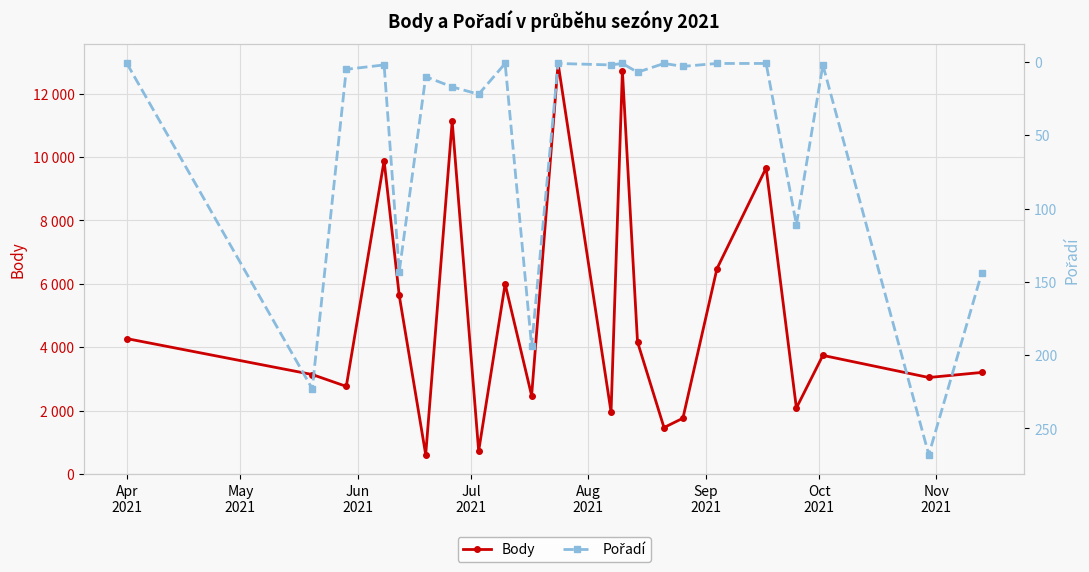

Which series has the largest range (max minus min)?

Body